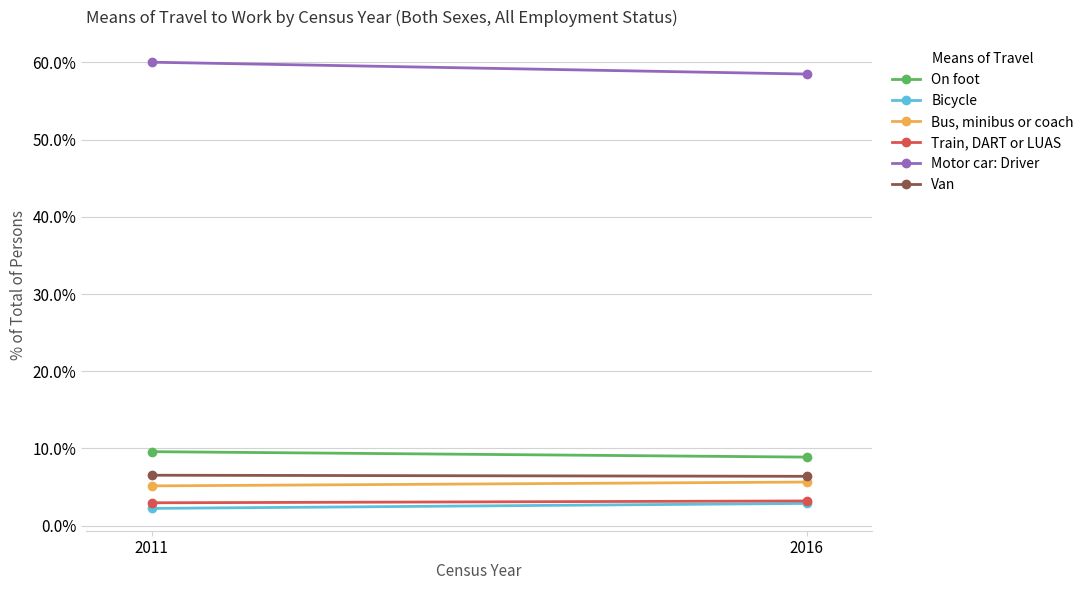

At which label is Van closest to 6?

2016